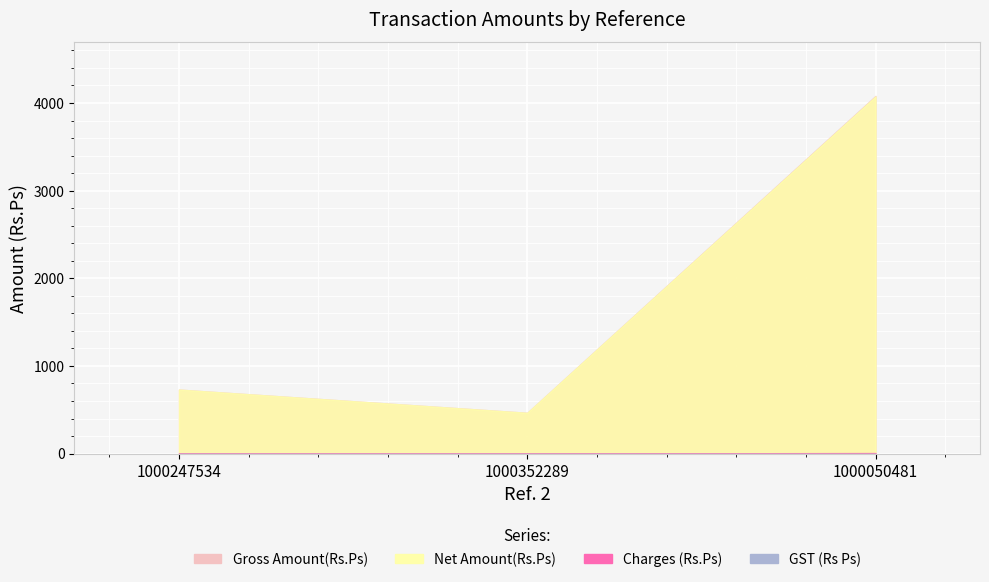

What value does the Net Amount(Rs.Ps) series have at 1000352289?

465.0